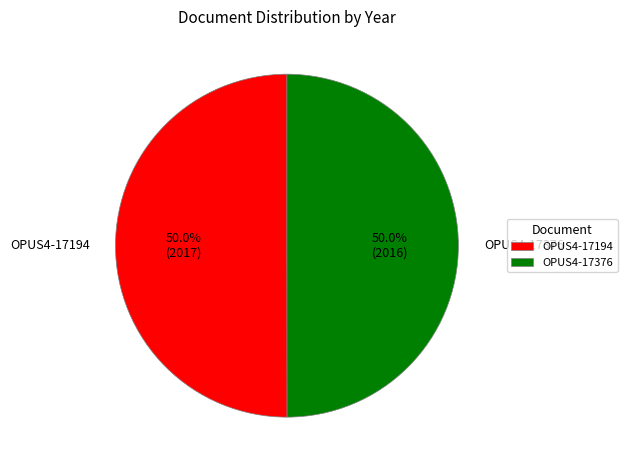

To the nearest percent, what is the combined percentage of OPUS4-17194 and OPUS4-17376?

100%